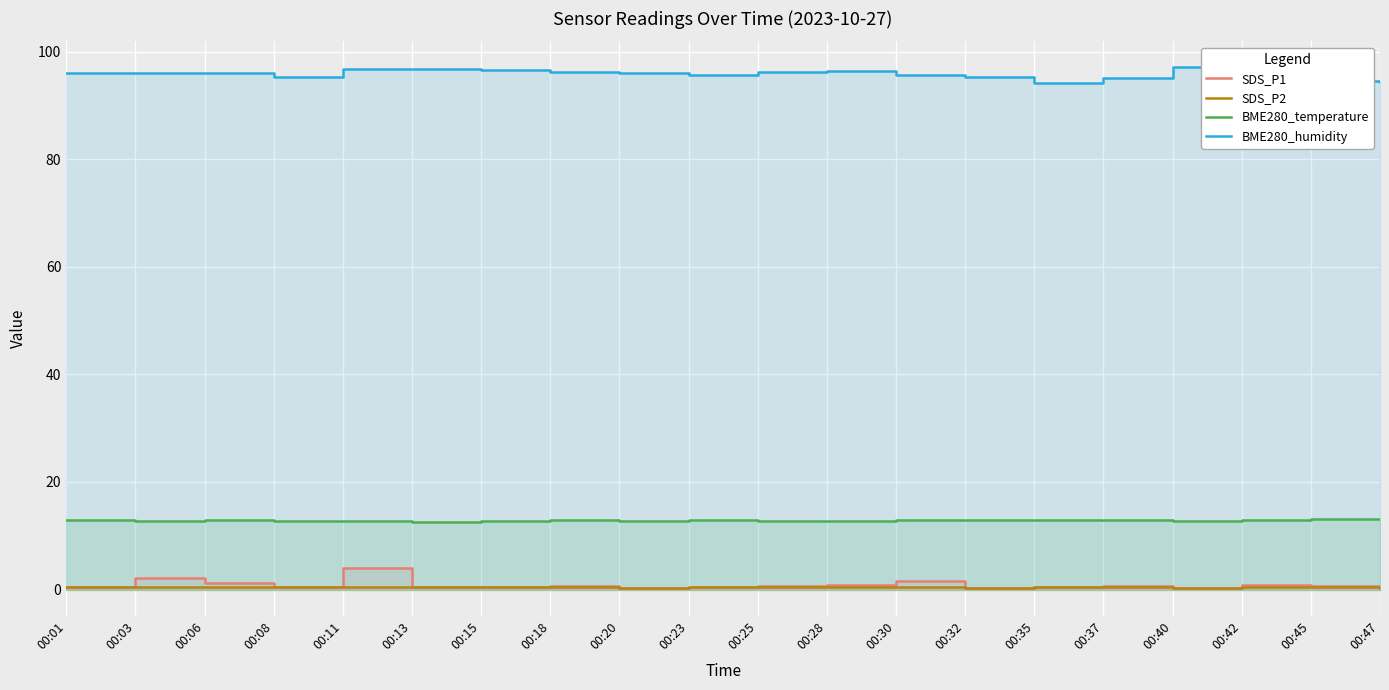

How many lines are shown in the chart?

4